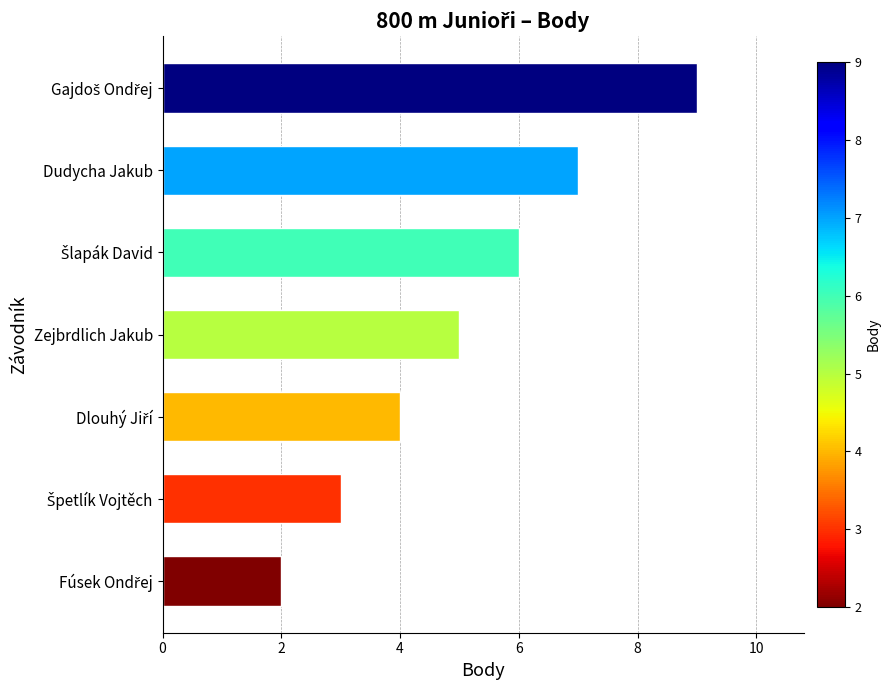

Reading top to bottom, extract all data points from this chart.

9	7	6	5	4	3	2